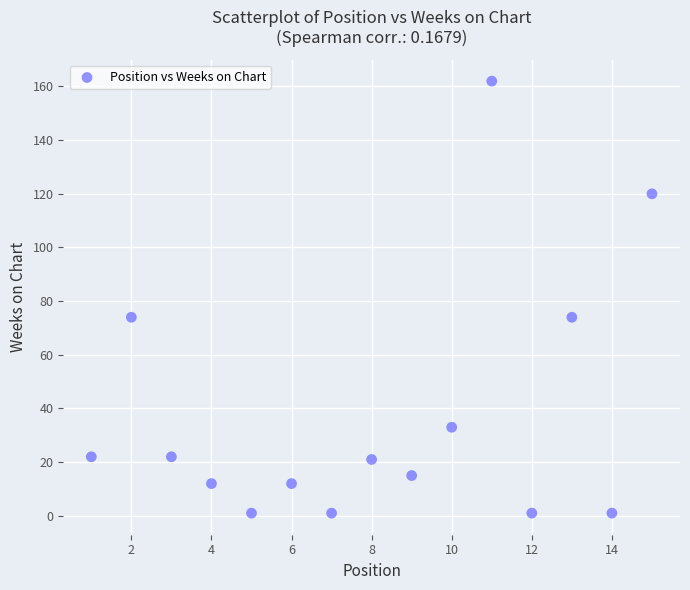

What is the range of X values (max minus min)?

14